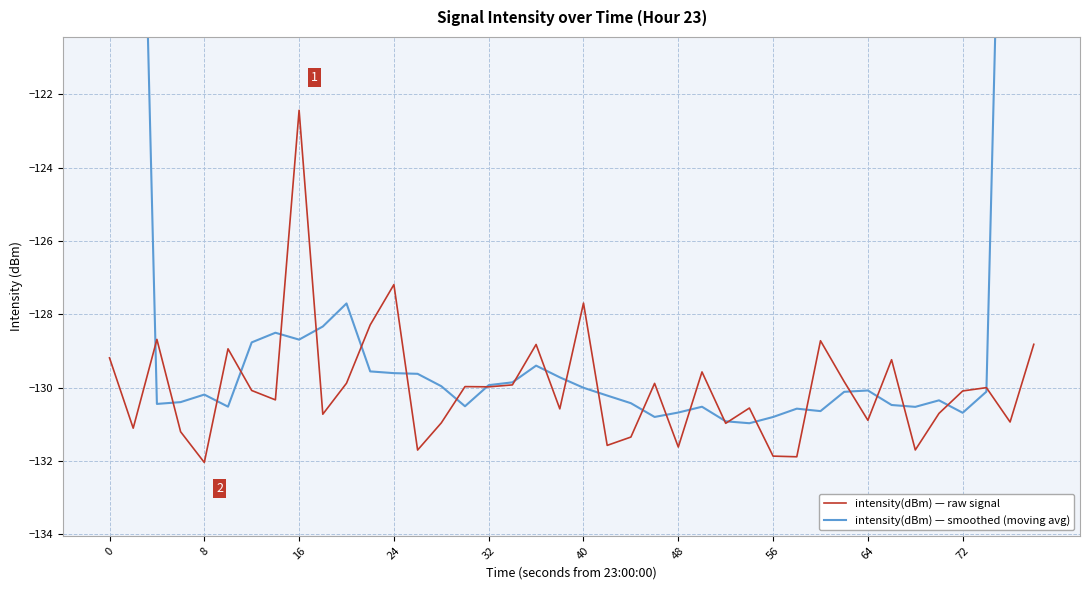

In intensity(dBm) — raw signal, how many points are higher than both neighbors (excluding endpoints)?

13